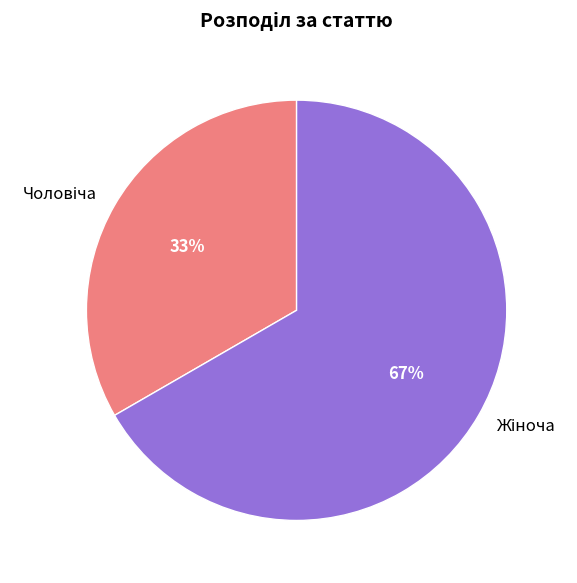

Is there a majority slice in this chart?

Yes